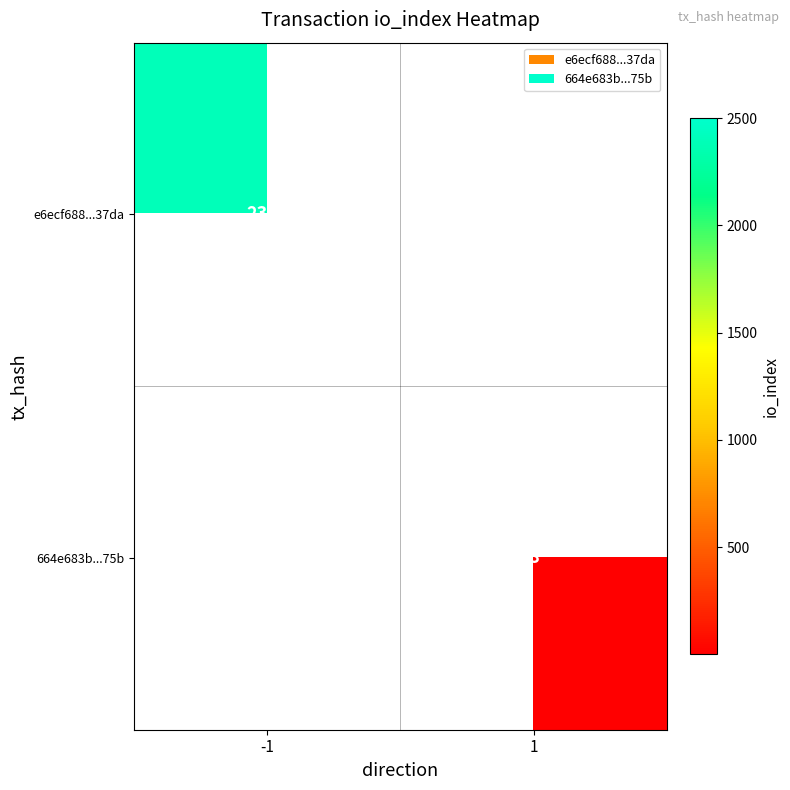

The 664e683b...75b series shows 4 at 1. True or false?

False